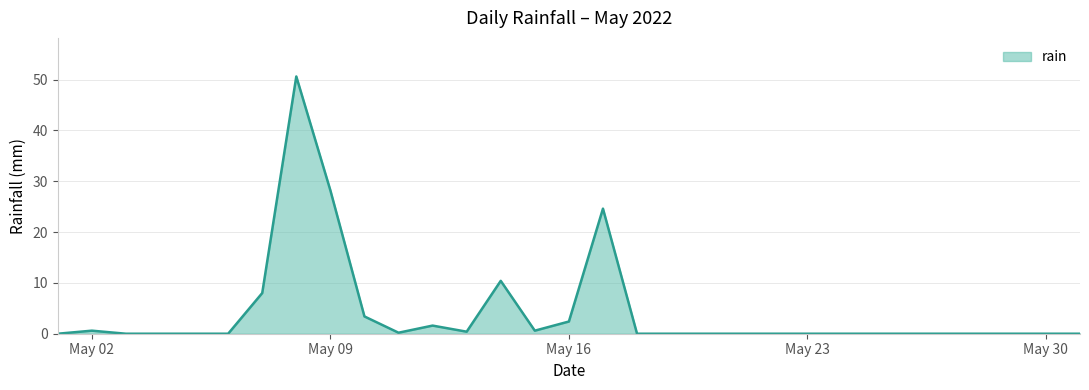

What is the maximum value shown in the chart?

50.6